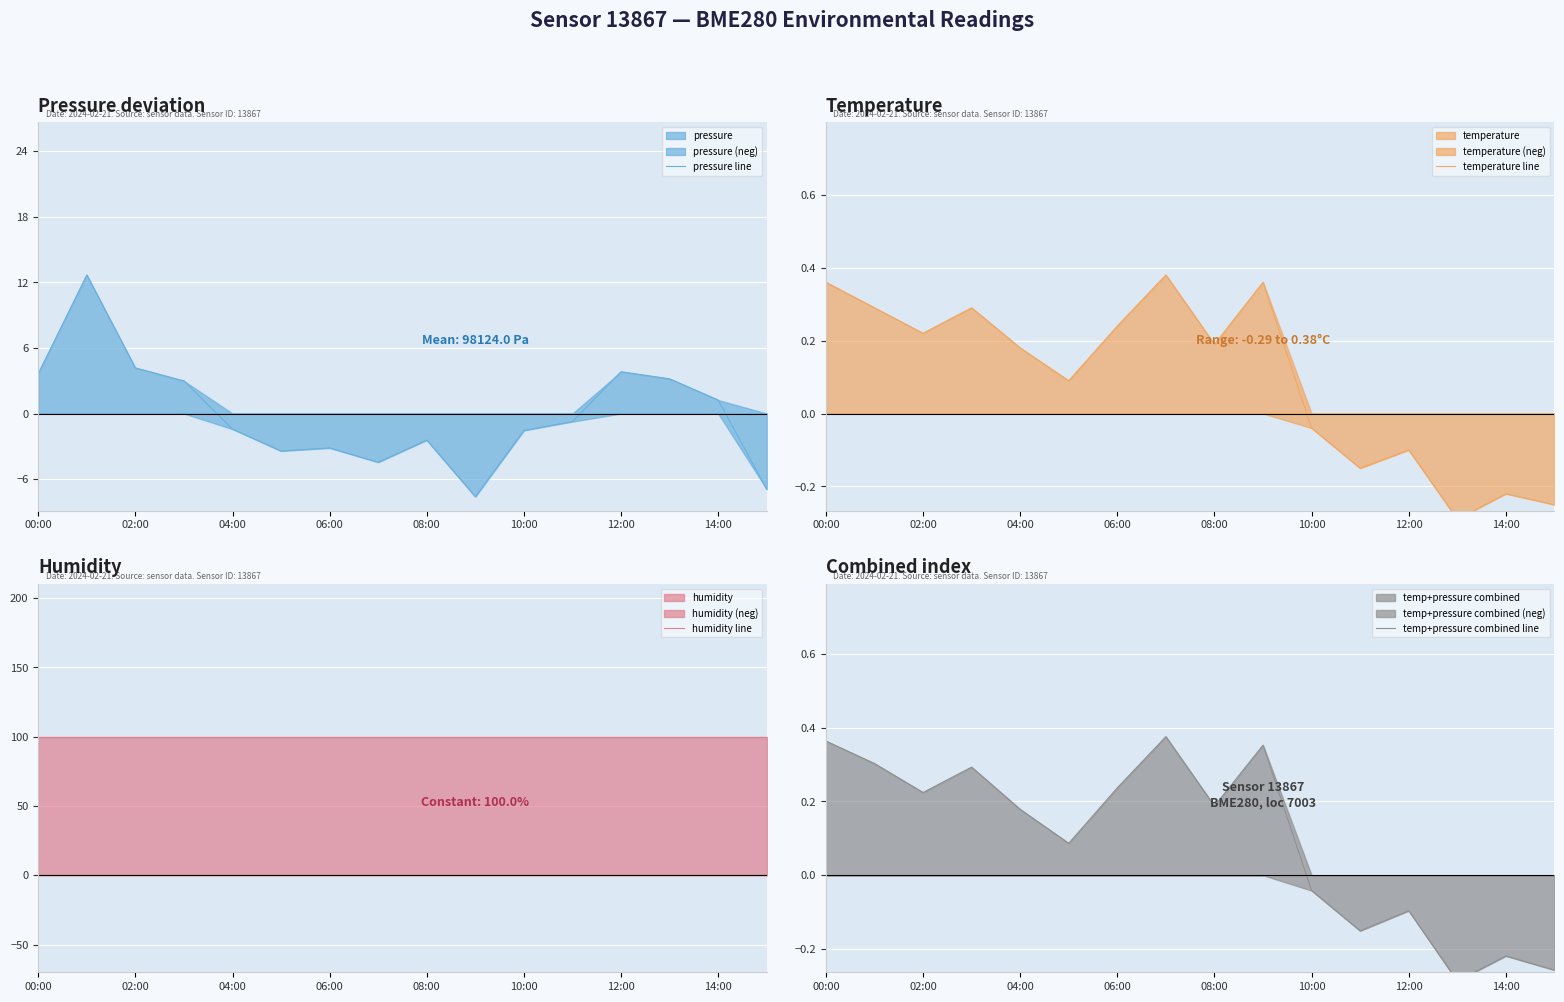

Is it true that pressure line equals 4.2 at 02:00?

True